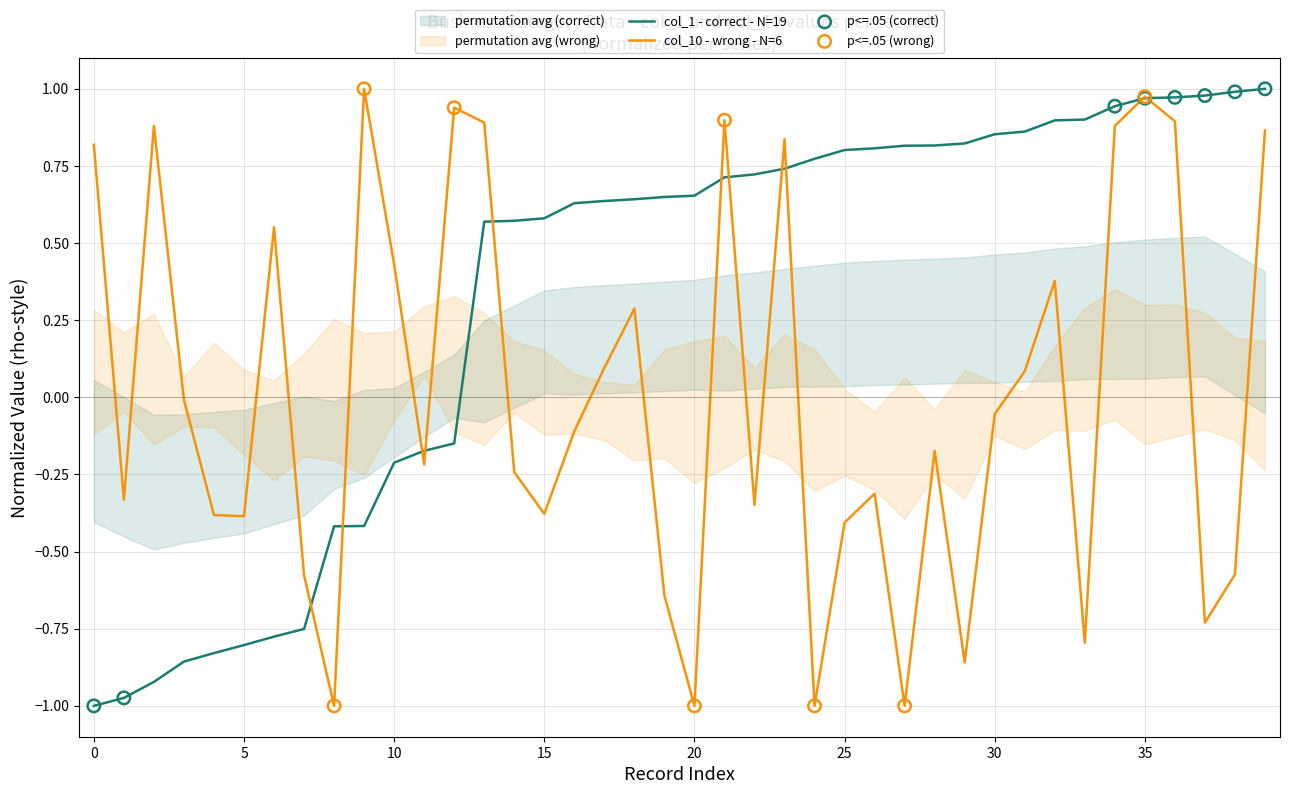

Which series has the largest total across all categories?

col_1 (correct - N=19)